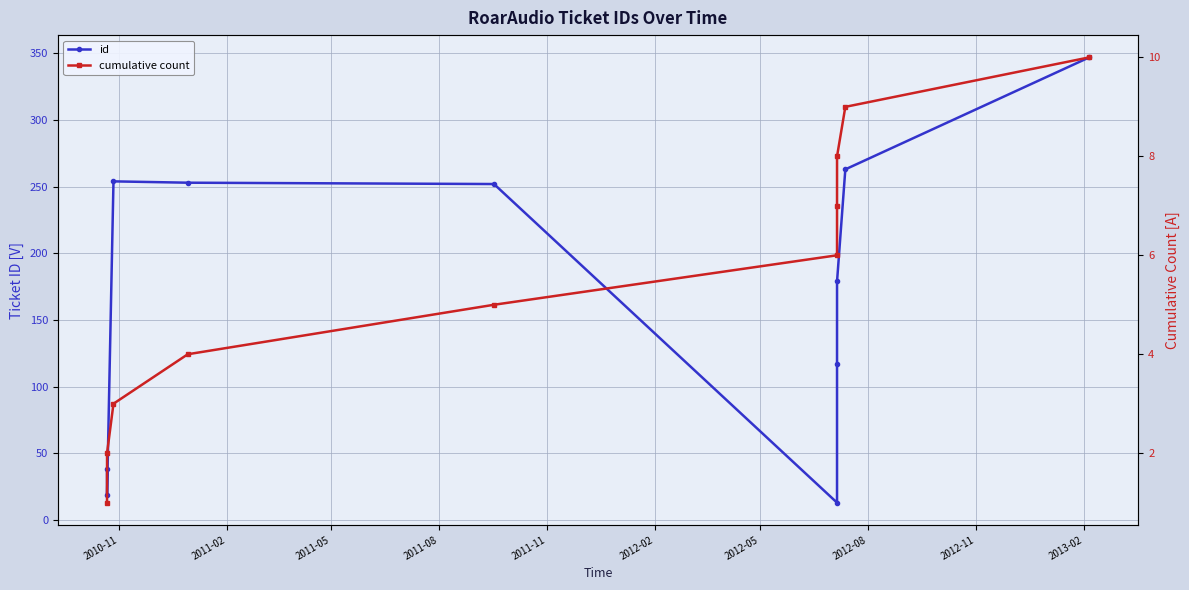

True or false: id has more than 2 points higher than both neighbors.

False